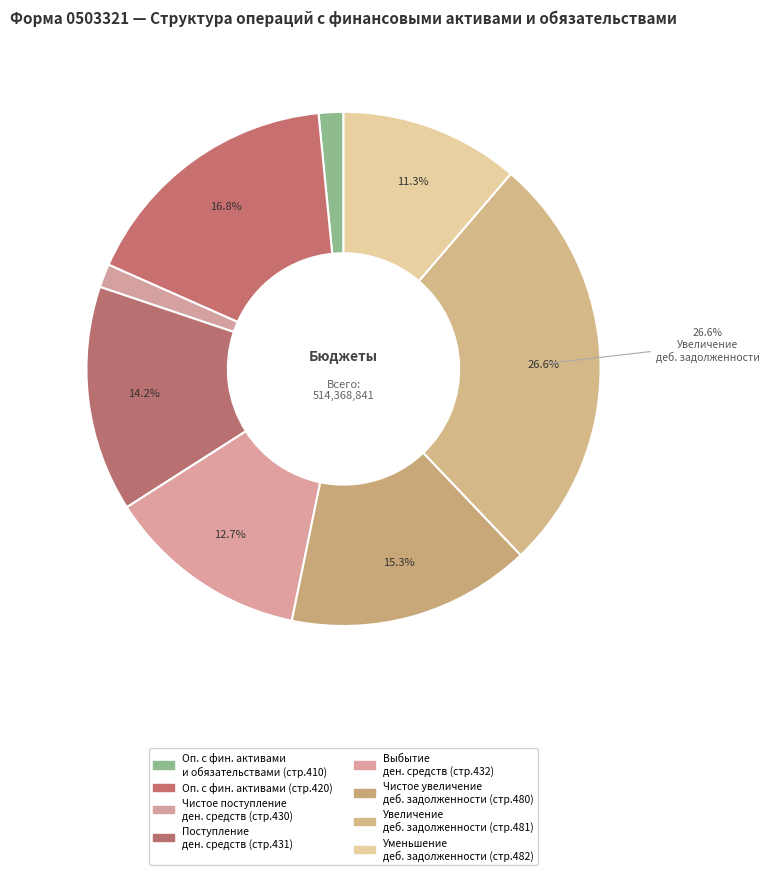

How many segments does this pie chart have?

8